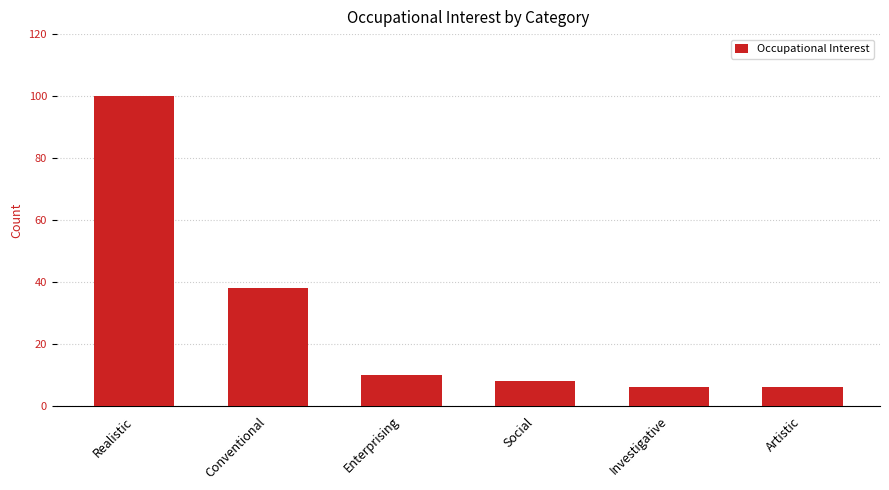

What is the smallest value displayed?

6